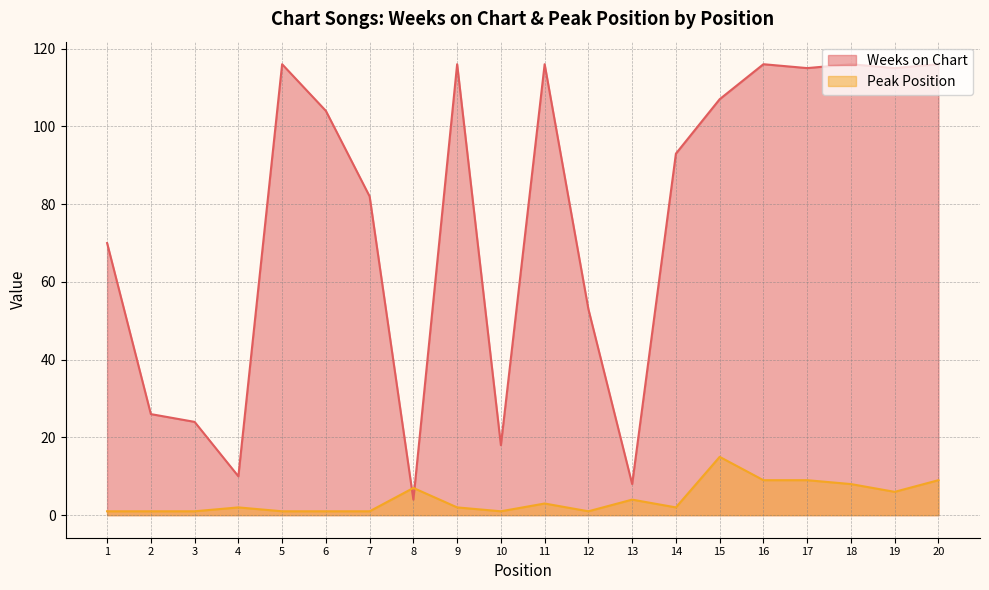

What is the approximate value of Peak Position at 16?

9